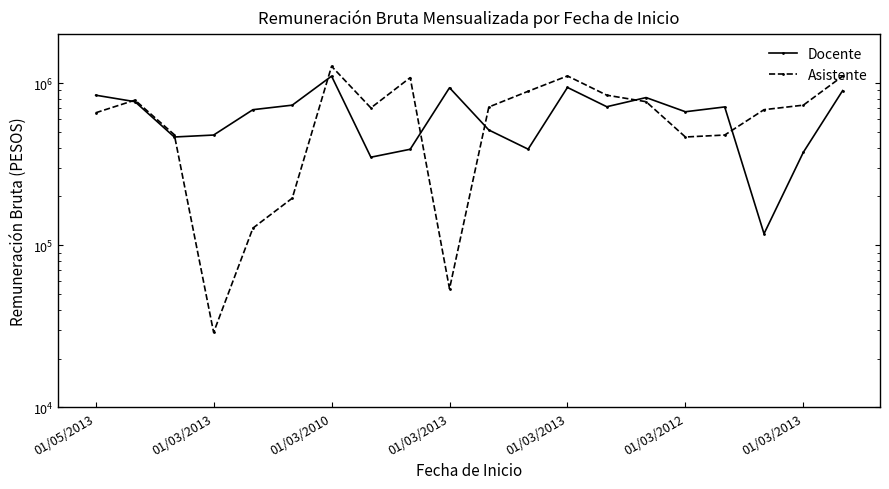

How many values in the Asistente series are below 711723?

10